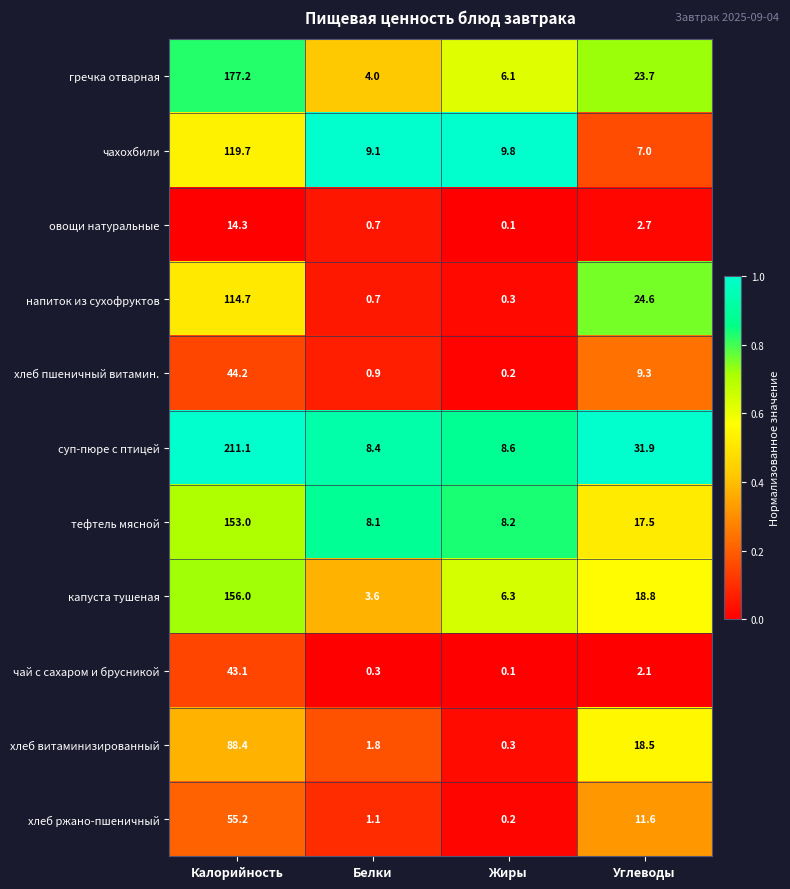

Is it true that чай с сахаром и брусникой equals 3.4 at Углеводы?

False